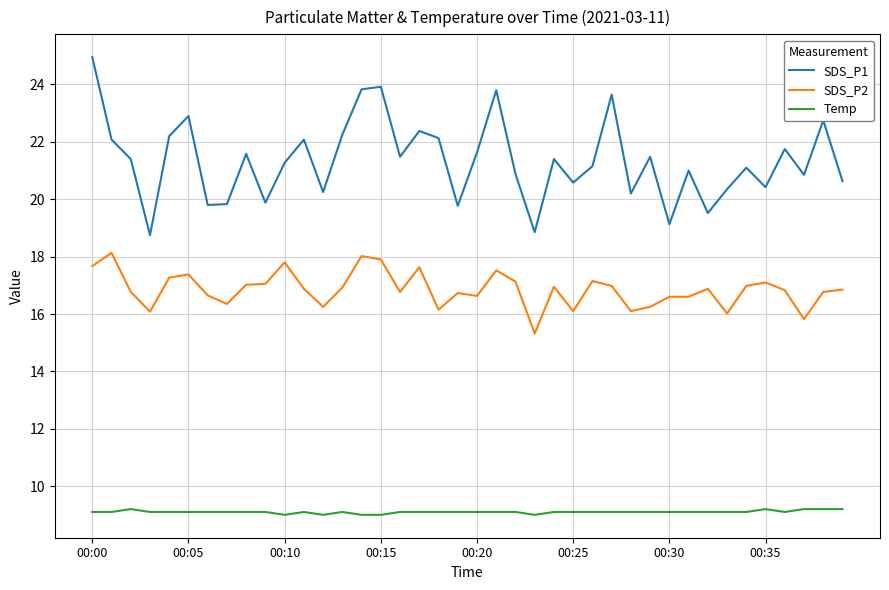

Which series has the largest total across all categories?

SDS_P1